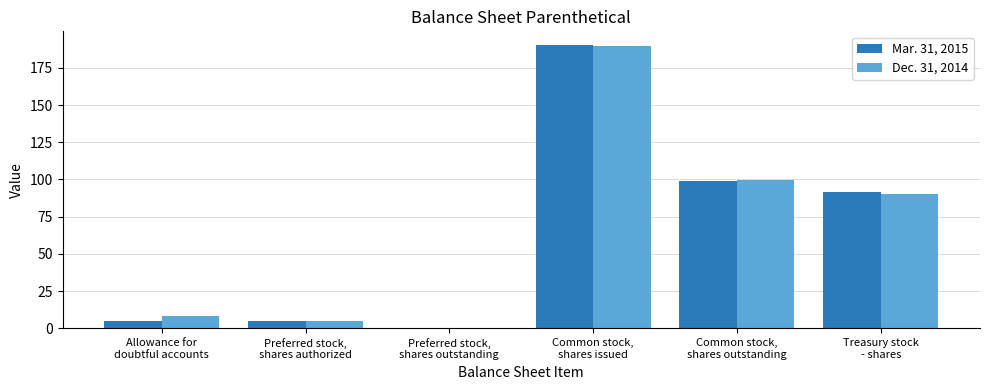

How many groups of bars are there?

6